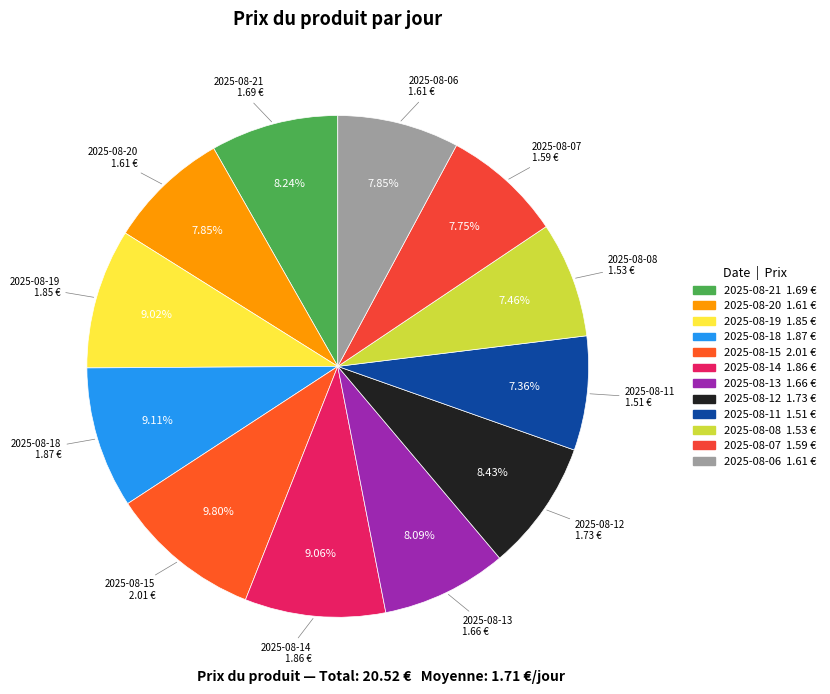

Approximately how many times larger is the value at 2025-08-19 compared to 2025-08-15?

0.9